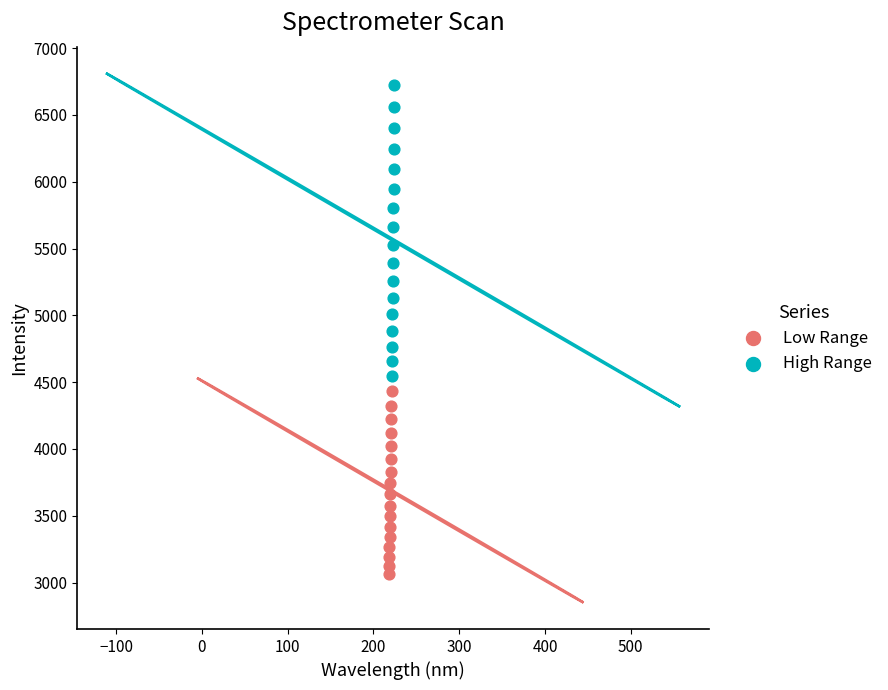

Which series has the largest Y range (max minus min)?

High Range